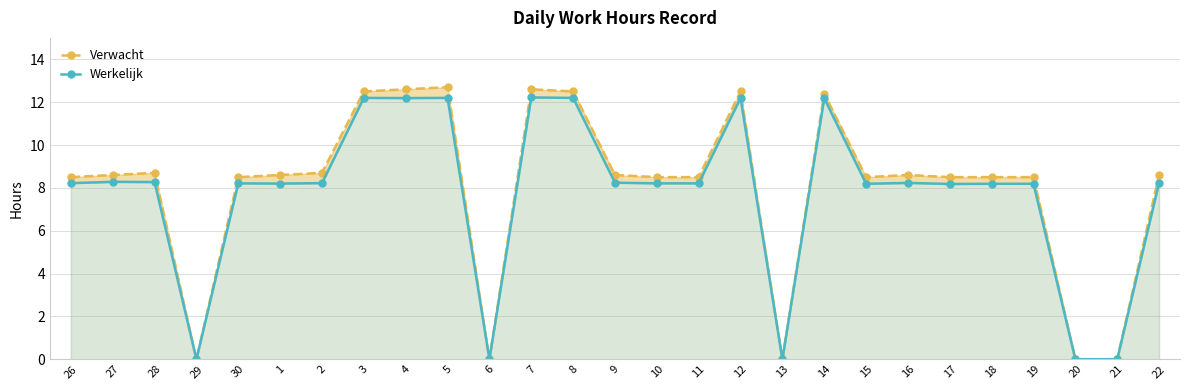

Reading left to right, transcribe all the data shown in this chart.

Verwacht: 26=8.5	27=8.6	28=8.7	29=0.0	30=8.5	1=8.6	2=8.7	3=12.5	4=12.6	5=12.7	6=0.0	7=12.6	8=12.5	9=8.6	10=8.5	11=8.5	12=12.5	13=0.0	14=12.4	15=8.5	16=8.6	17=8.5	18=8.5	19=8.5	20=0.0	21=0.0	22=8.6
Werkelijk: 26=8.2	27=8.3	28=8.3	29=0.0	30=8.2	1=8.2	2=8.2	3=12.2	4=12.2	5=12.2	6=0.0	7=12.2	8=12.2	9=8.2	10=8.2	11=8.2	12=12.2	13=0.0	14=12.2	15=8.2	16=8.2	17=8.2	18=8.2	19=8.2	20=0.0	21=0.0	22=8.2